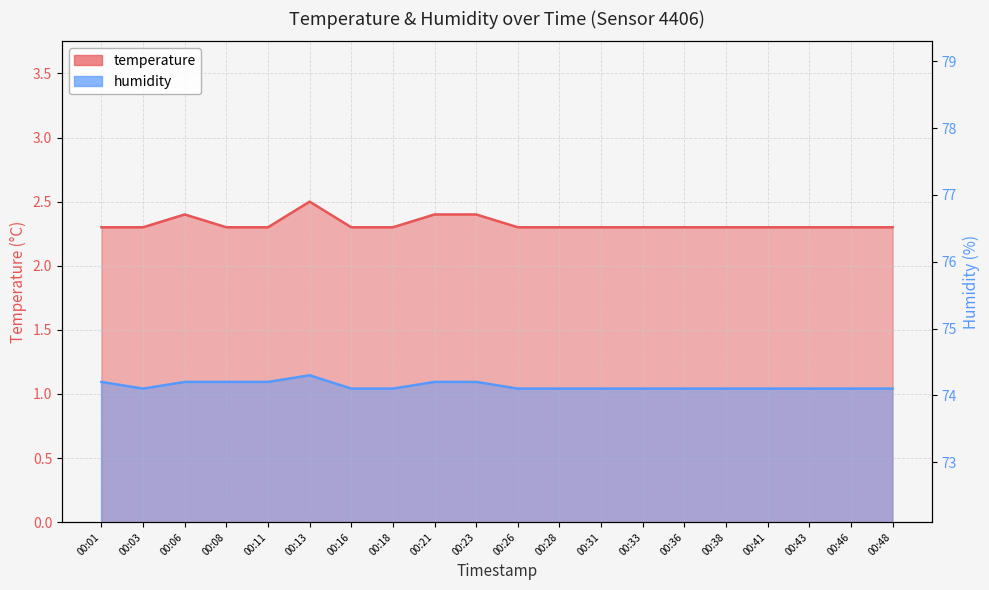

List the series in order of their peak value, lowest first.

temperature, humidity